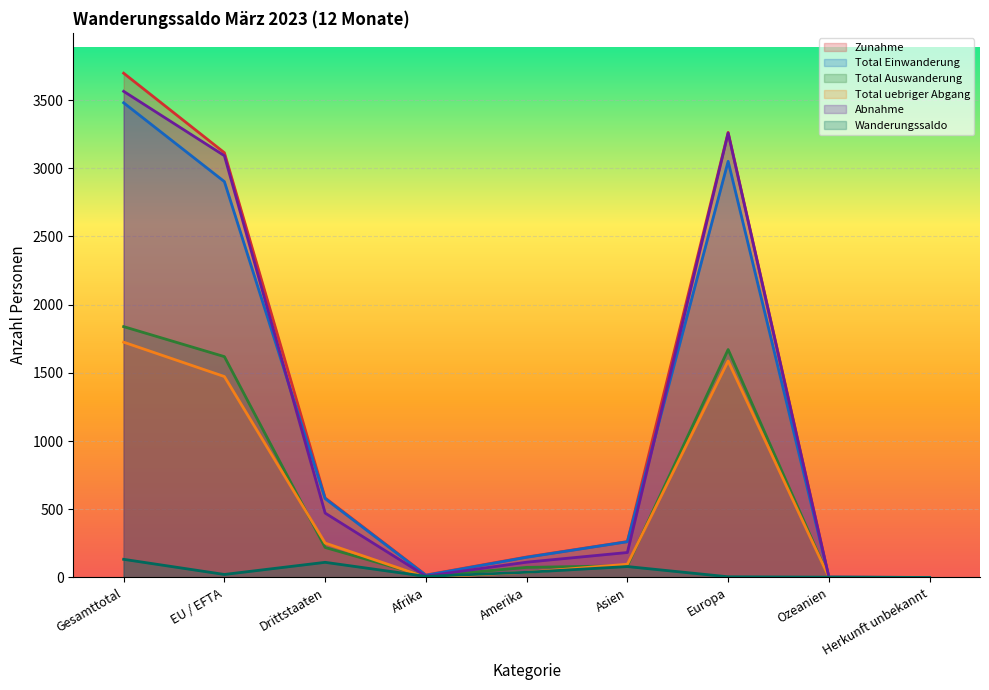

How many times do Total uebriger Abgang and Wanderungssaldo cross each other?

2